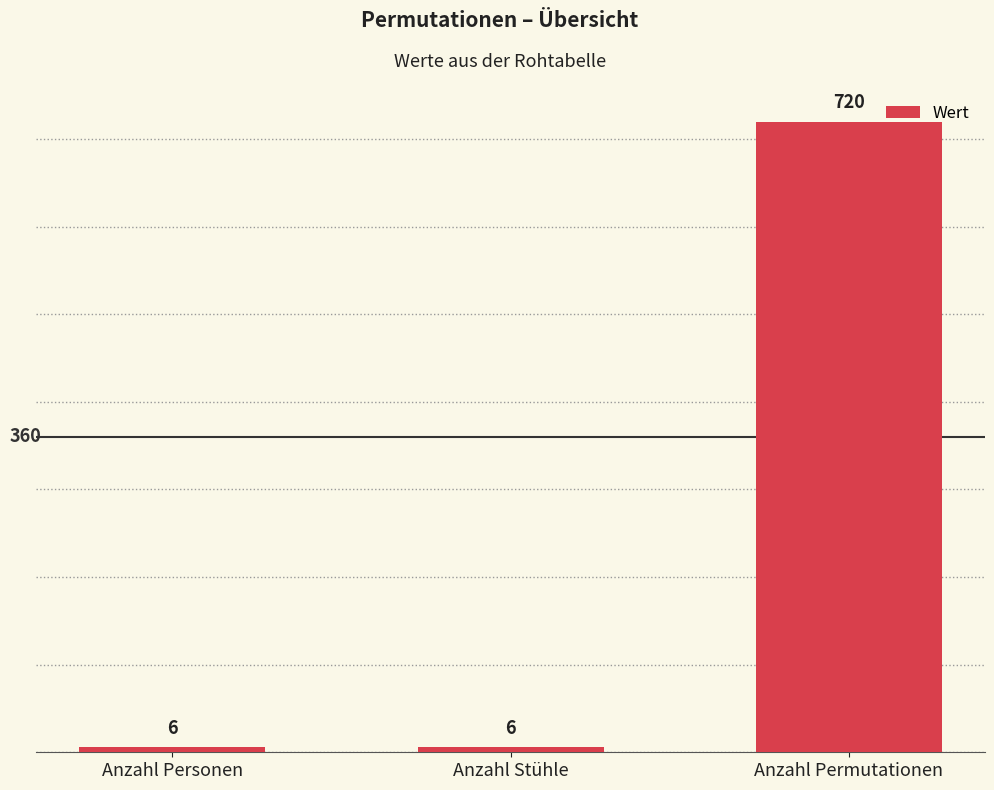

What is the ratio of the value at Anzahl Permutationen to the value at Anzahl Stühle?

120.0